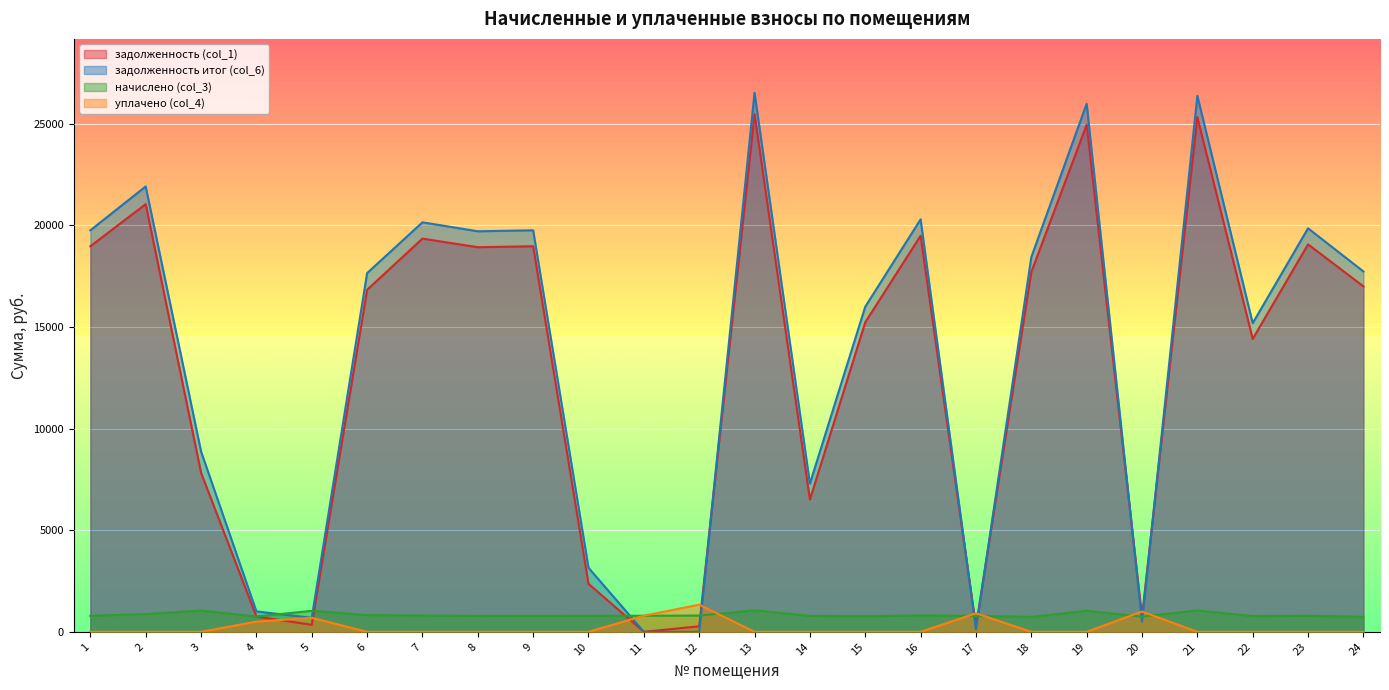

How many lines are shown in the chart?

4